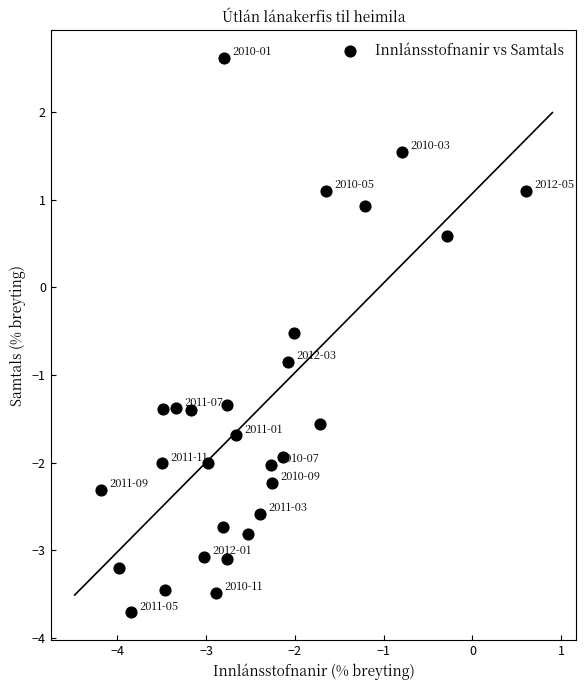

What Y value in the scatter plot is closest to 0?

-0.5